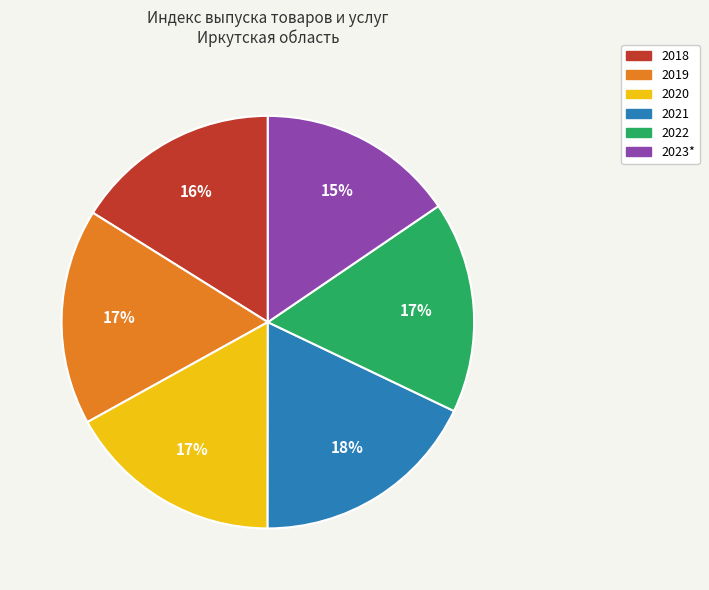

Combined, do 2018 and 2023* account for over 50%?

No